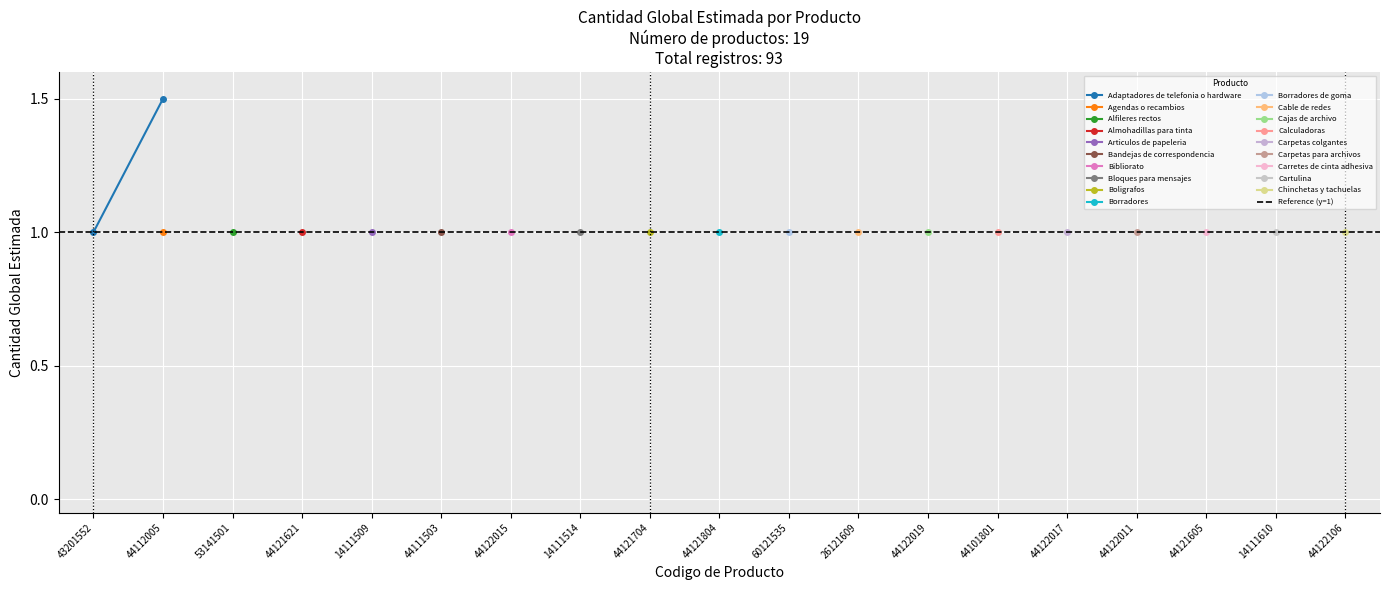

At which label is Adaptadores de telefonia o hardware closest to 1?

43201552